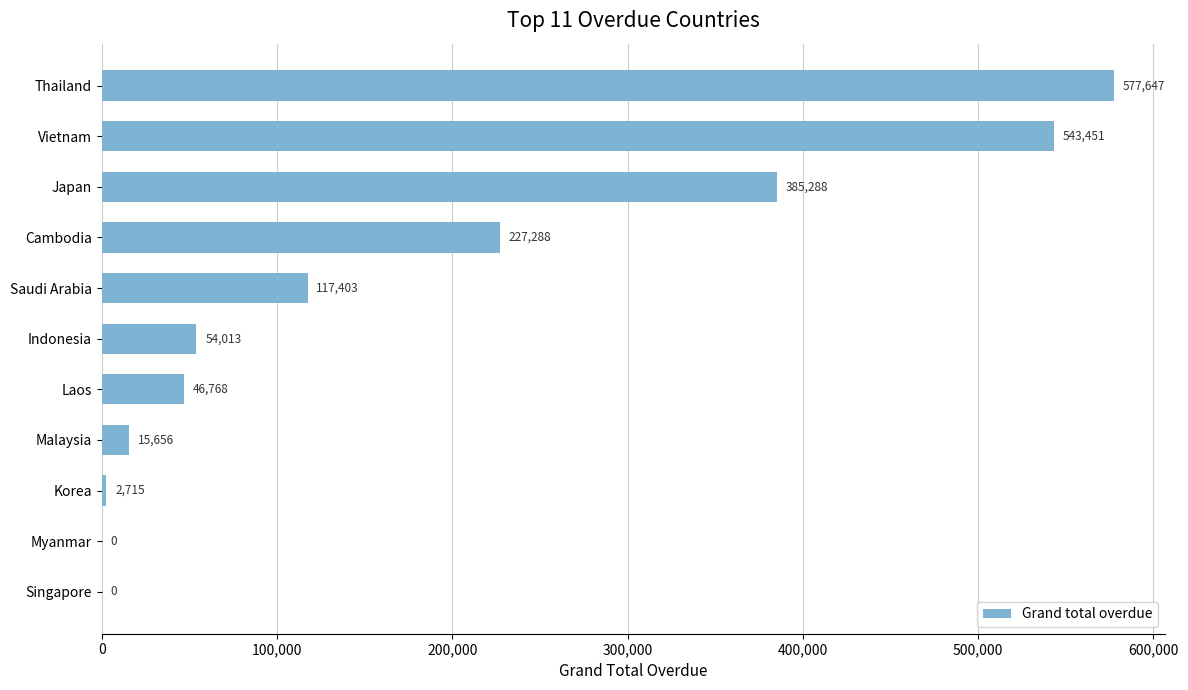

The chart shows a value of 227288.4 at Cambodia. True or false?

True